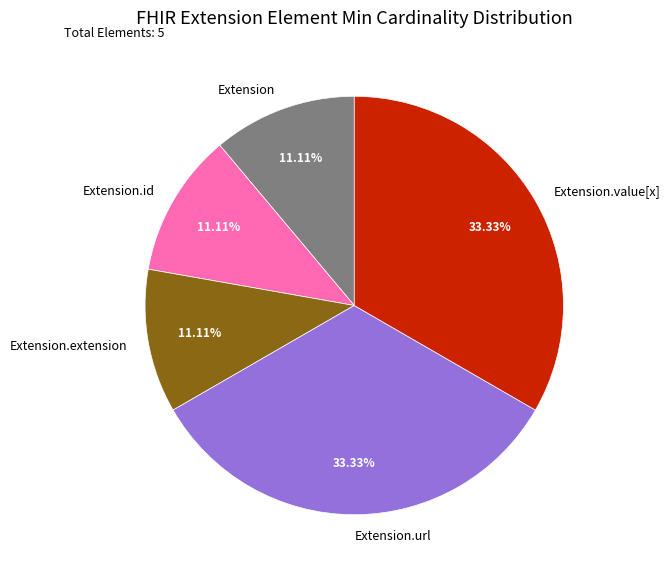

To the nearest percent, what is the average slice percentage?

20%